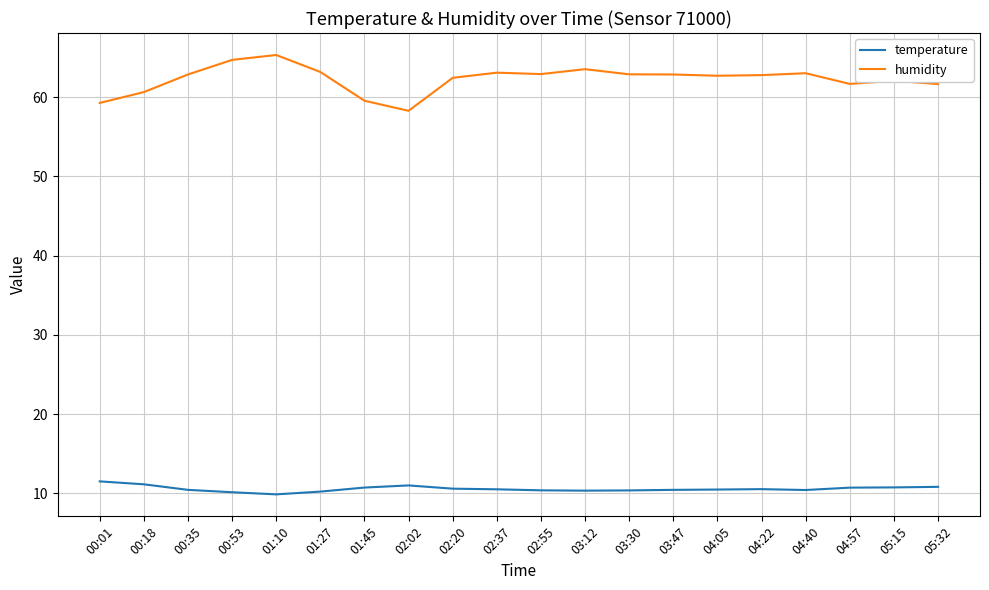

What is the difference between the maximum and minimum values in the temperature series?

1.6